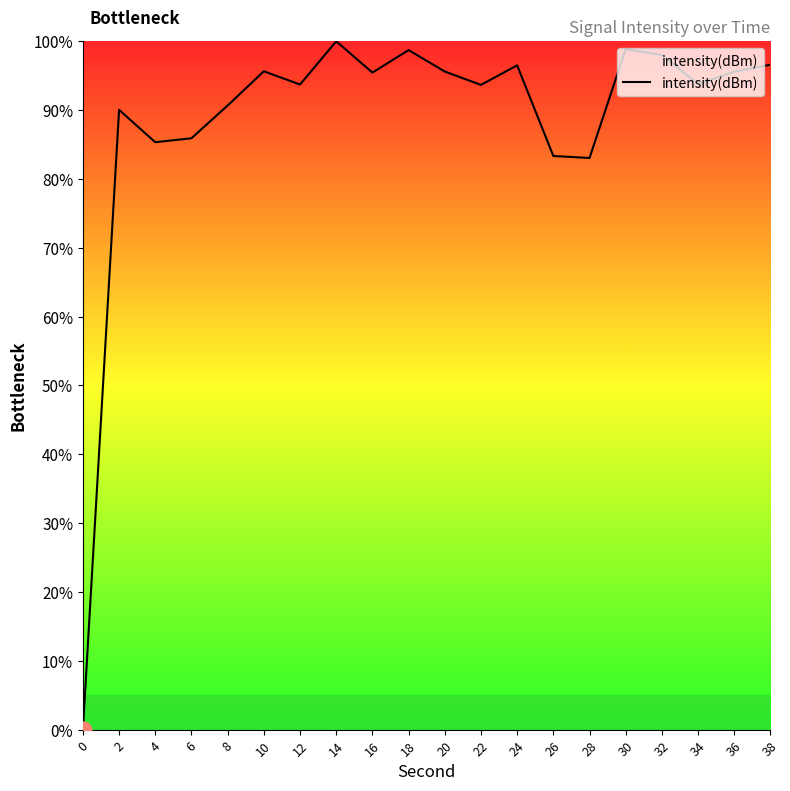

How many lines are shown in the chart?

1